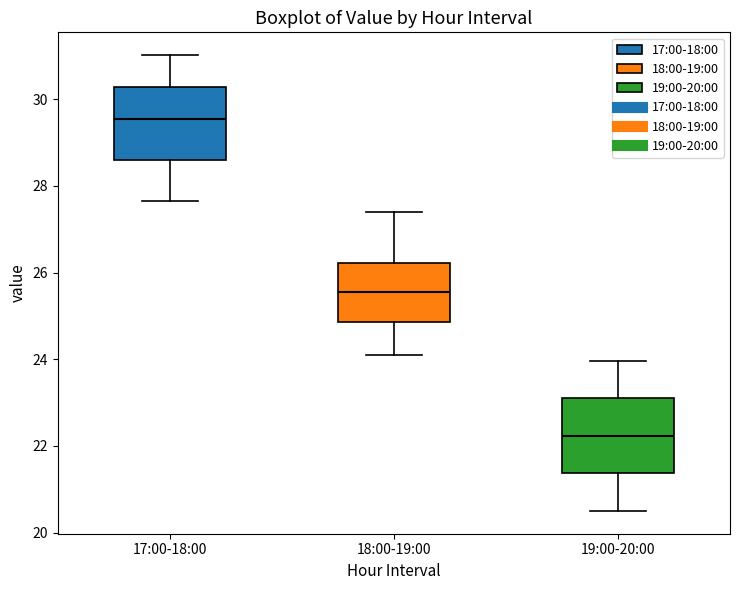

Reading left to right, transcribe this box plot: for each box, give where its median line is, the range the box spans, and where its two whiskers end, as read against the y-axis. The values are not printed on the chart, so give them approximately, as read against the axis.

17:00-18:00: median 29.6, box 28.6 to 30.2, whiskers 27.6 to 31.0
18:00-19:00: median 25.6, box 24.8 to 26.2, whiskers 24.2 to 27.4
19:00-20:00: median 22.2, box 21.4 to 23.2, whiskers 20.6 to 24.0